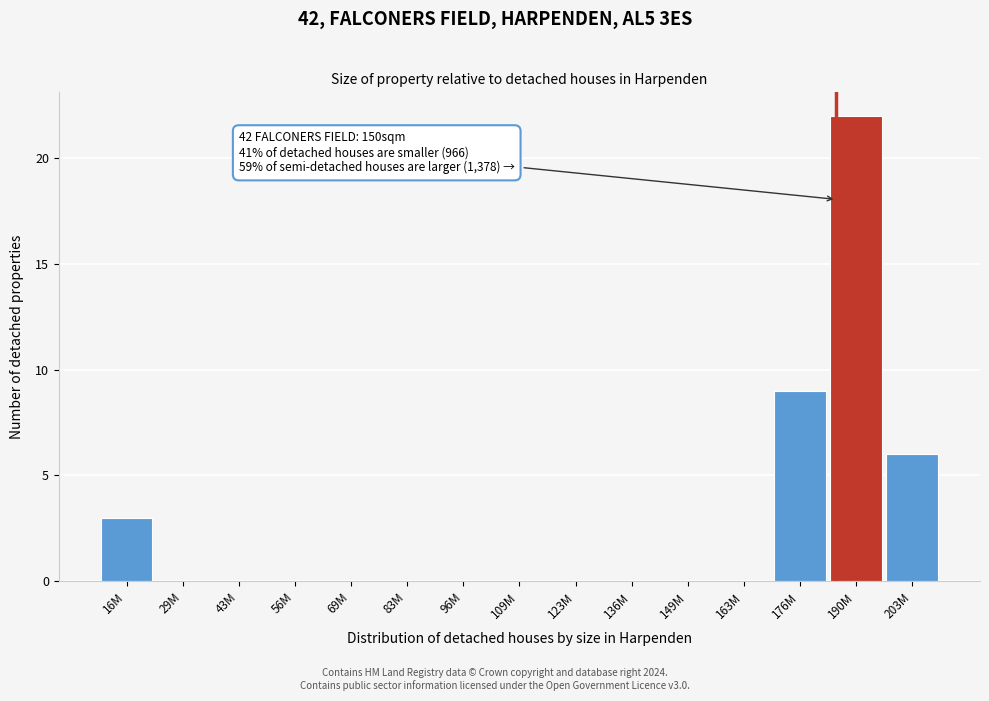

Reading right to left, extract all data points from this chart.

203M=6	190M=22	176M=9	163M=0	149M=0	136M=0	123M=0	109M=0	96M=0	83M=0	69M=0	56M=0	43M=0	29M=0	16M=3